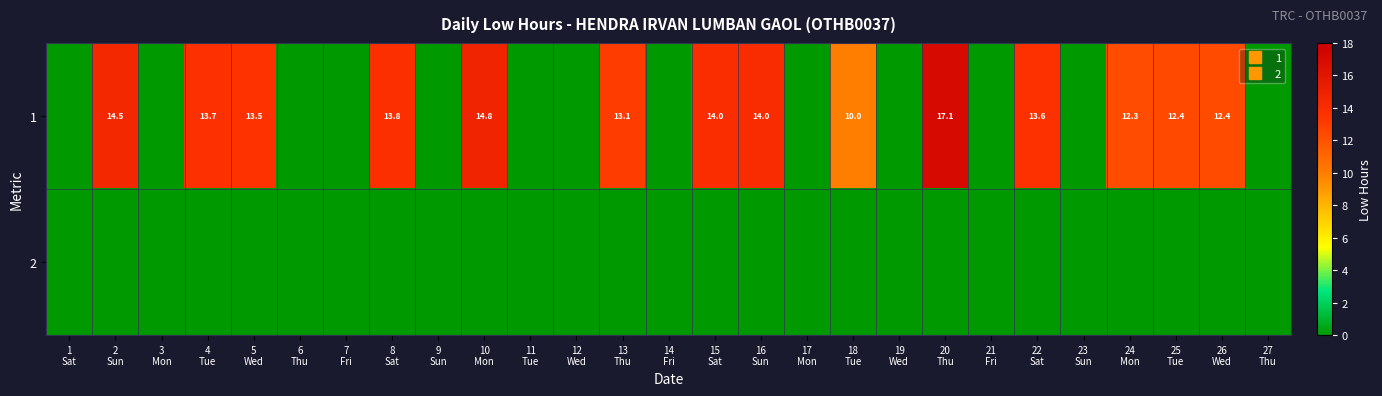

At which label is 2 closest to 0?

1 Sat